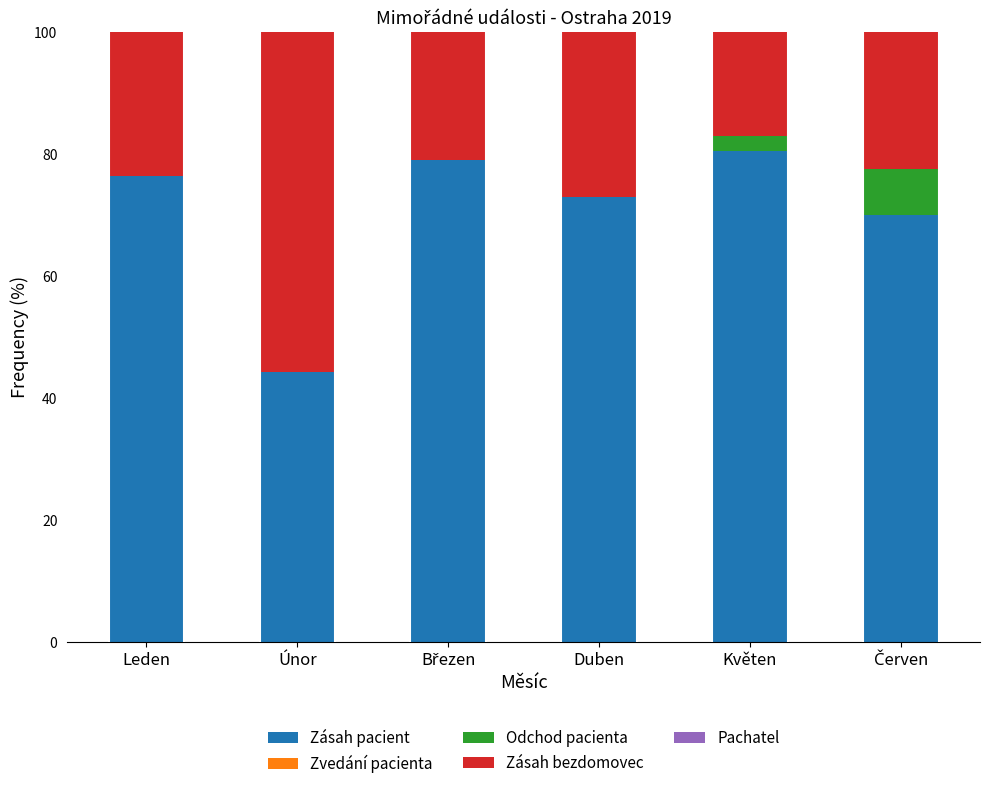

What is the highest value of the Zásah pacient series?

80.5